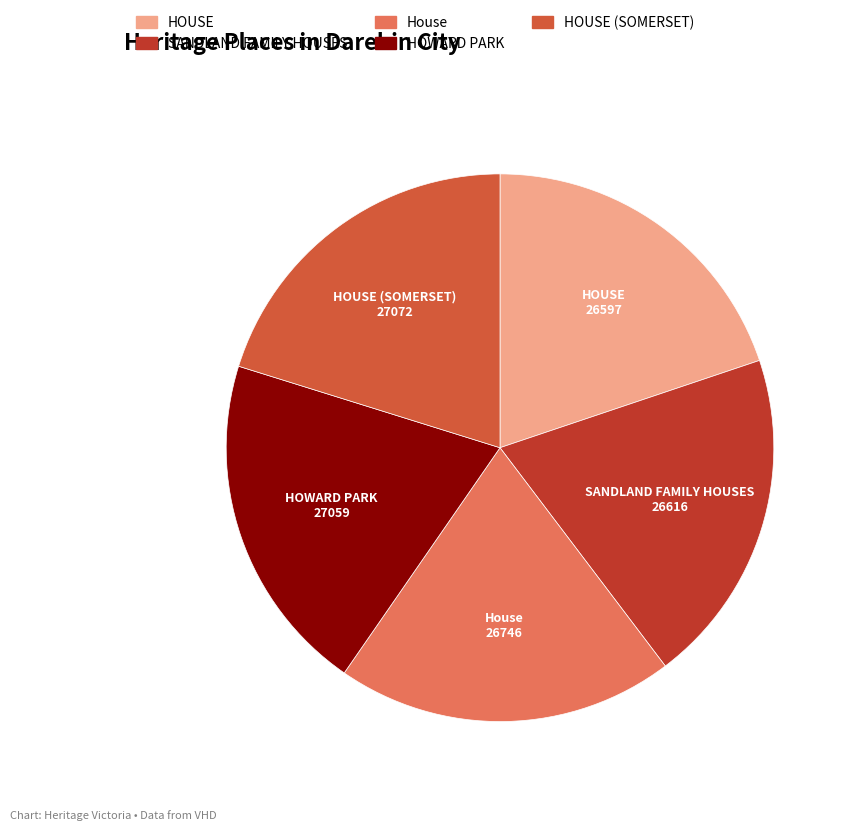

What is the ratio of the value at HOWARD PARK to the value at HOUSE?

1.0